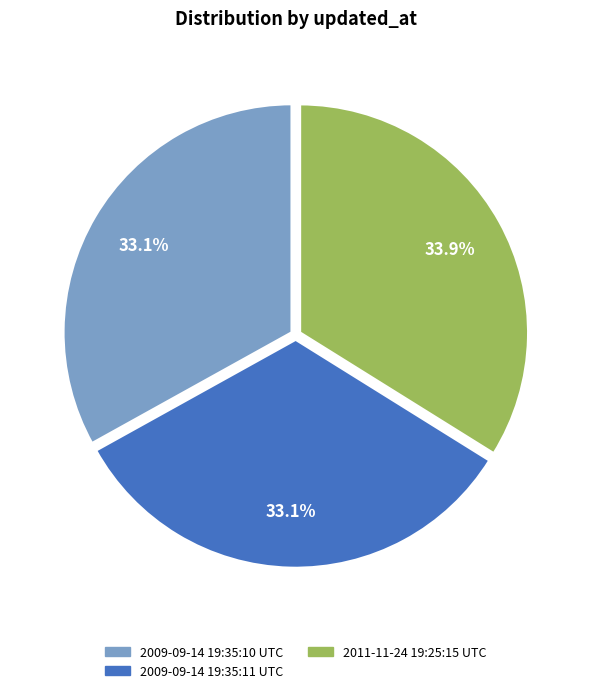

To the nearest percent, what is the combined percentage of 2009-09-14 19:35:11 UTC and 2009-09-14 19:35:10 UTC?

66%